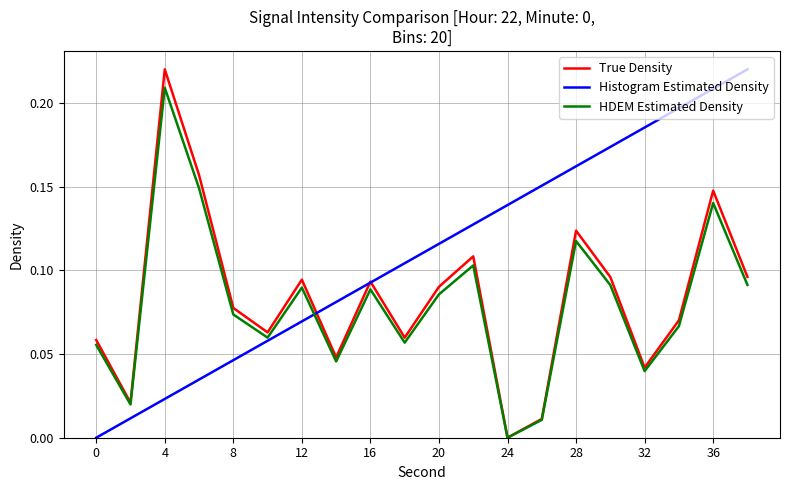

Which series has the largest total across all categories?

Histogram Estimated Density